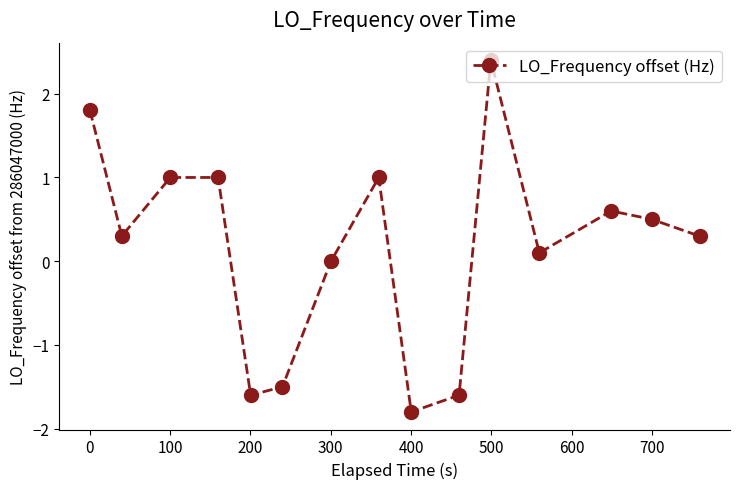

What is the sum of all values?

2.5